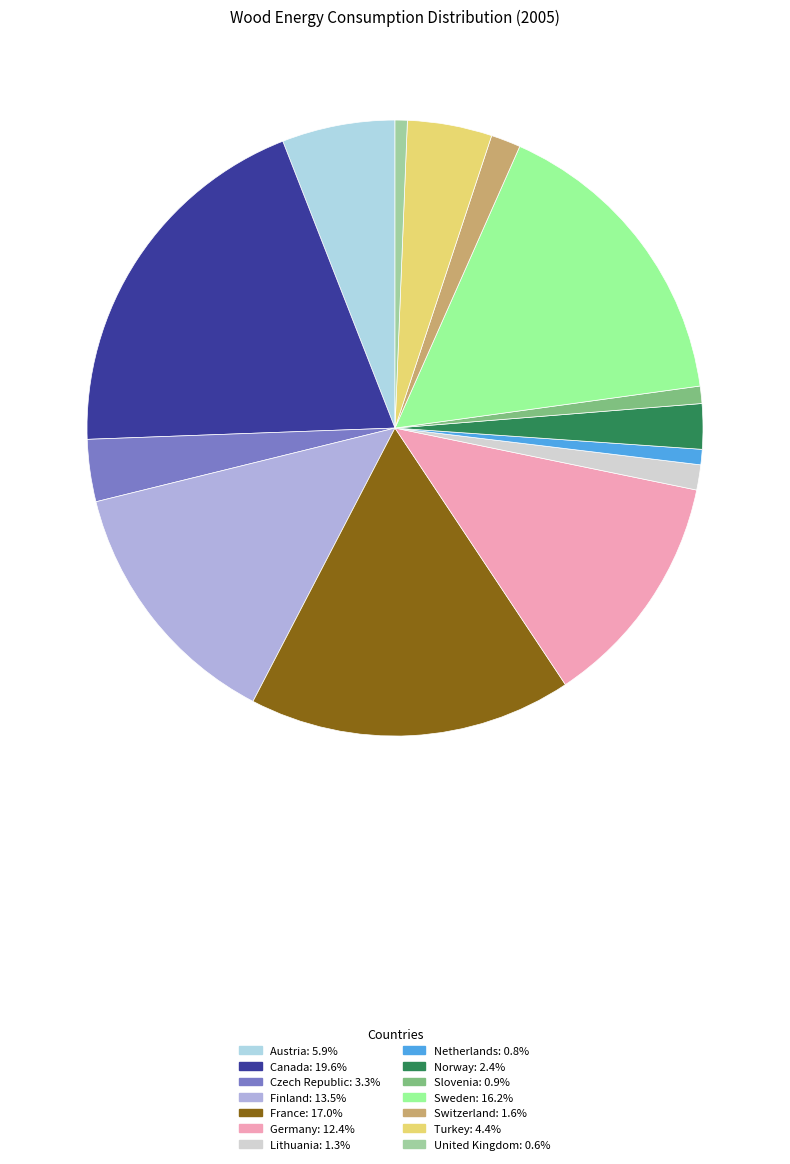

Between Germany and Netherlands, which is larger?

Germany